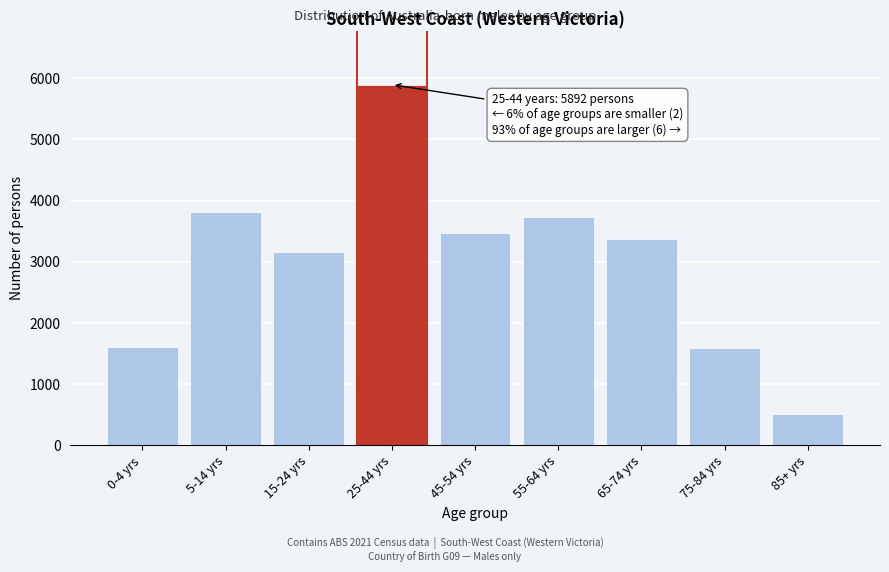

Which category has the lowest value across all series?

85+ yrs